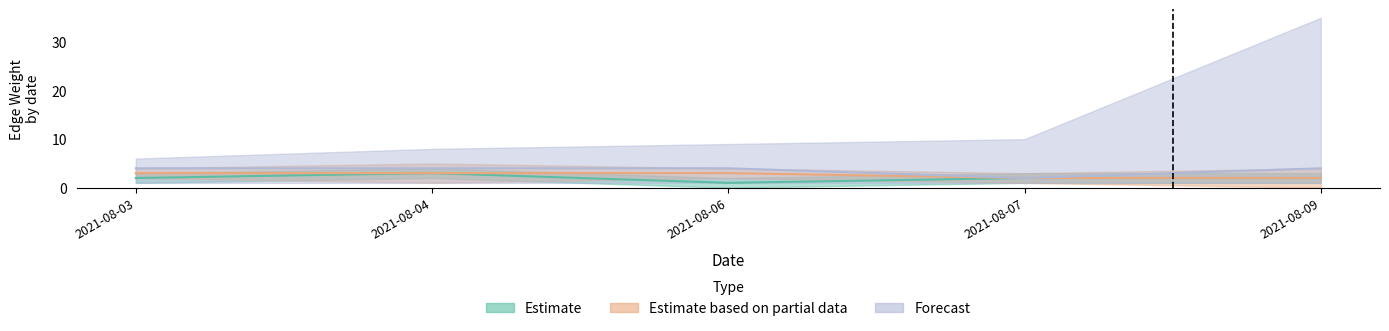

The Estimate series shows 2 at 2021-08-03. True or false?

True